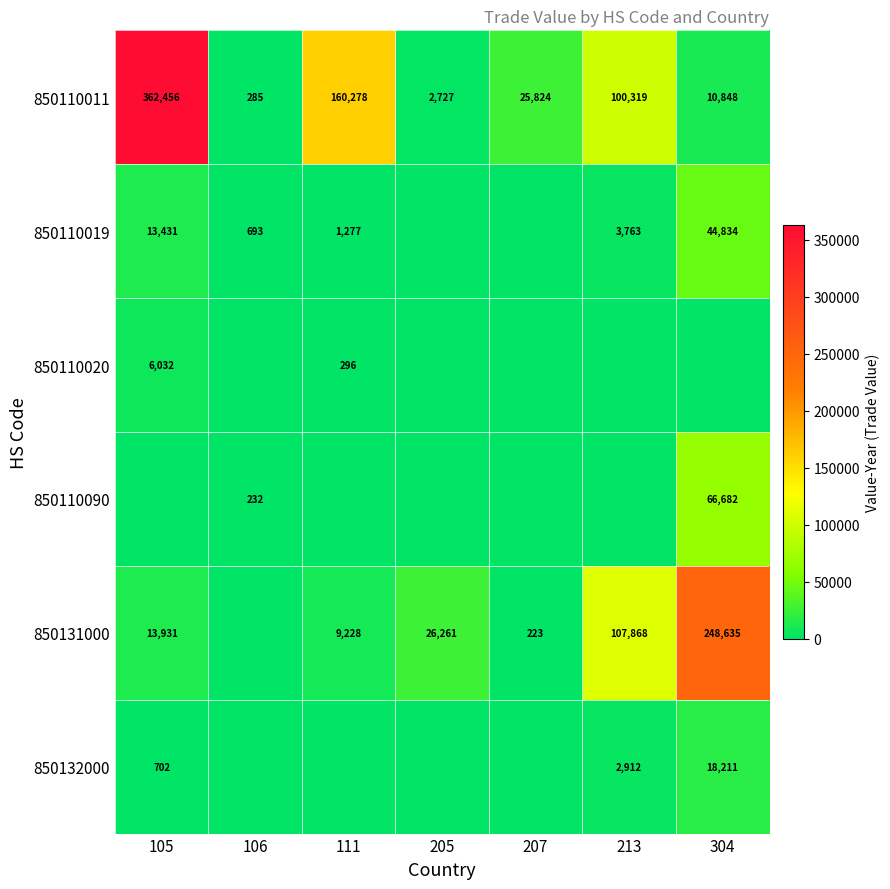

Which category has the highest value across all series?

105